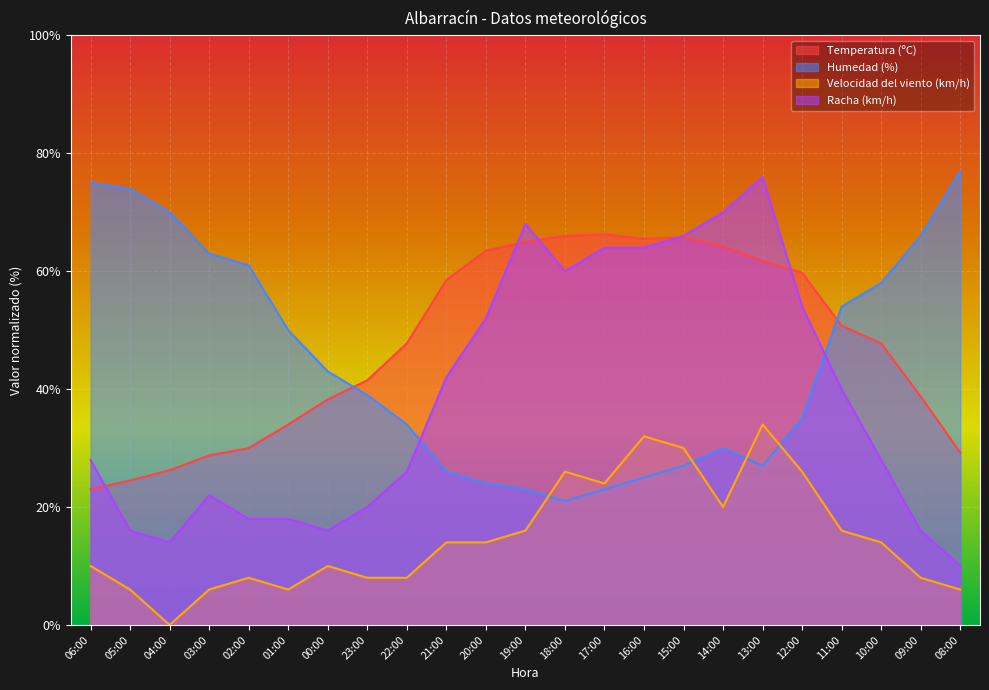

Which series has the widest spread of values?

Racha (km/h)